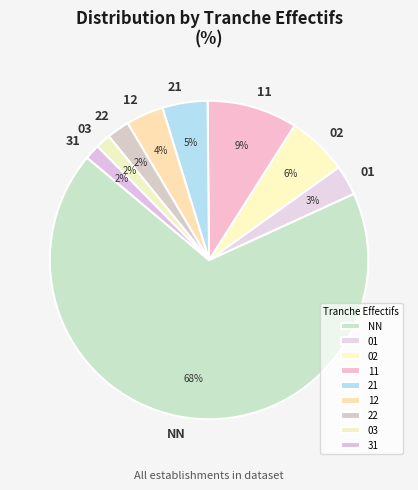

The NN slice represents 82% of the pie. True or false?

False